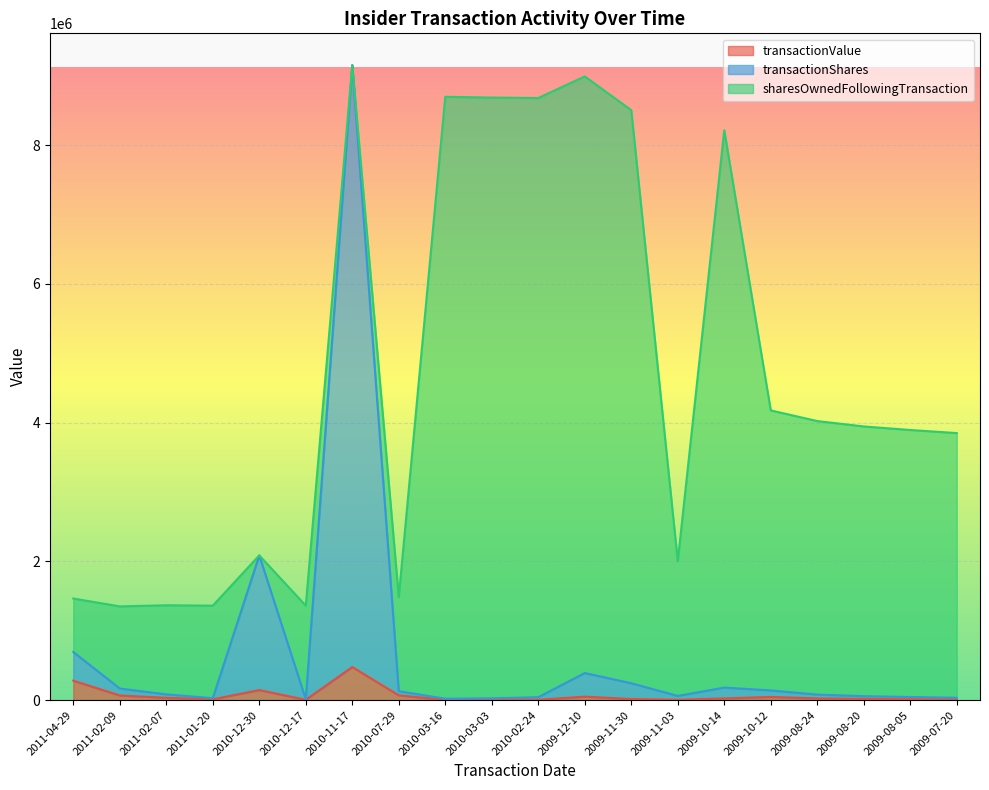

Which category has the highest value in the transactionValue series?

2010-11-17